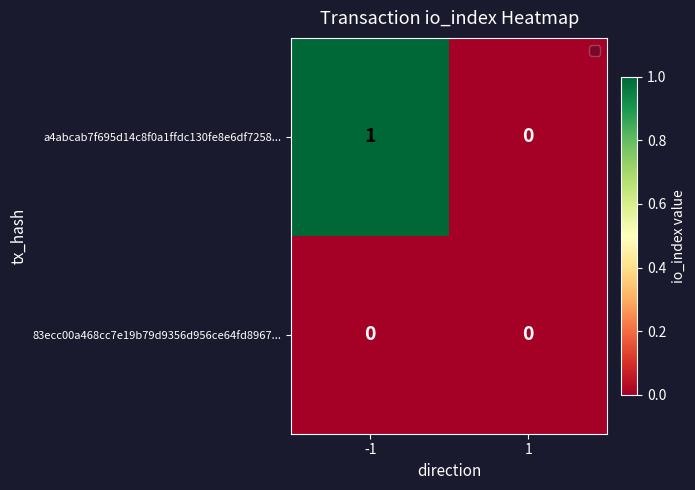

List the series in order of their peak value, highest first.

a4abcab7f695d14c8f0a1ffdc130fe8e6df7258..., 83ecc00a468cc7e19b79d9356d956ce64fd8967...